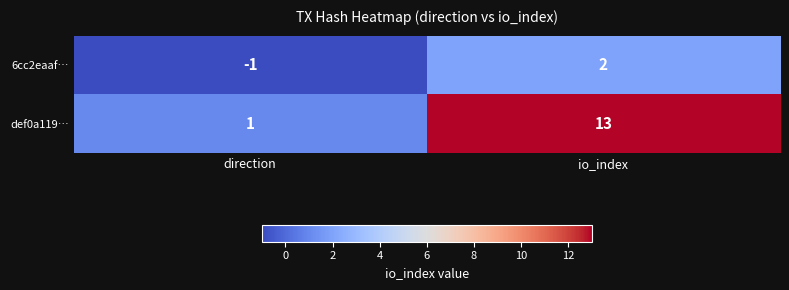

True or false: 6cc2eaaf… has a value of 2 at io_index.

True